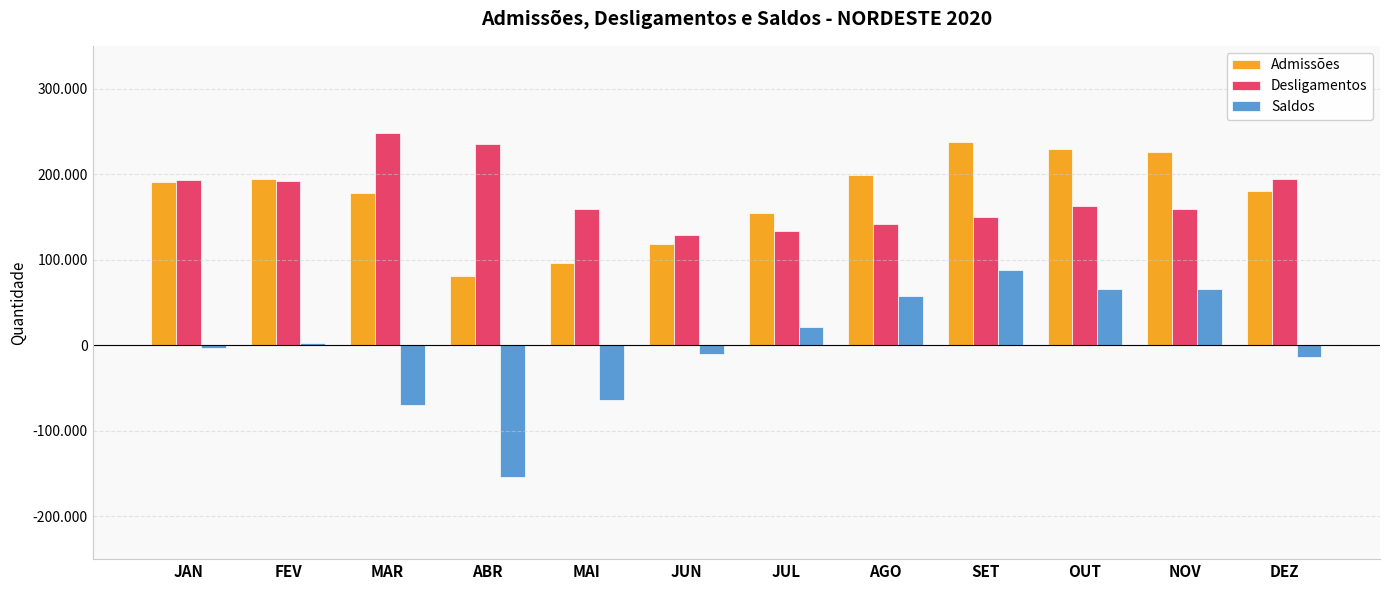

Does the chart contain stacked bars?

No